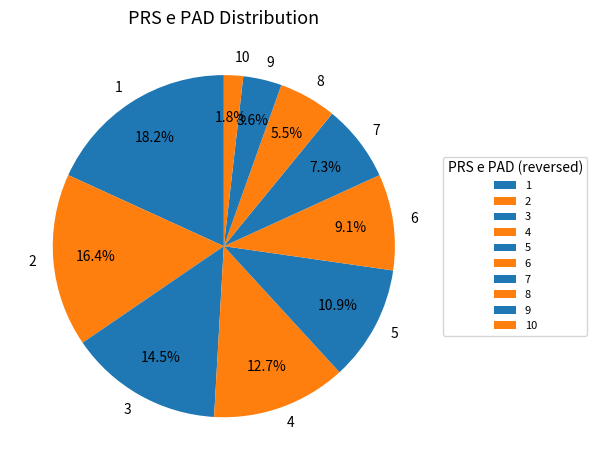

The 6 slice represents 9% of the pie. True or false?

True